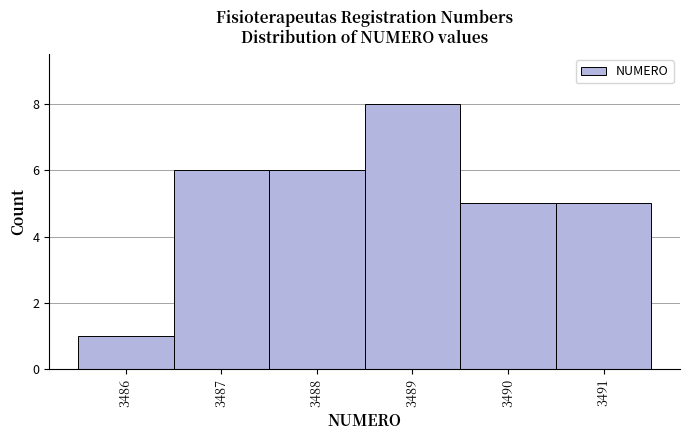

Reading left to right, transcribe this chart: for each bar, give the range it covers on the x-axis and its height. The values are not printed on the chart, so give them approximately, as read against the axis.

3485.5 to 3486.5: 1
3486.5 to 3487.5: 6
3487.5 to 3488.5: 6
3488.5 to 3489.5: 8
3489.5 to 3490.5: 5
3490.5 to 3491.5: 5